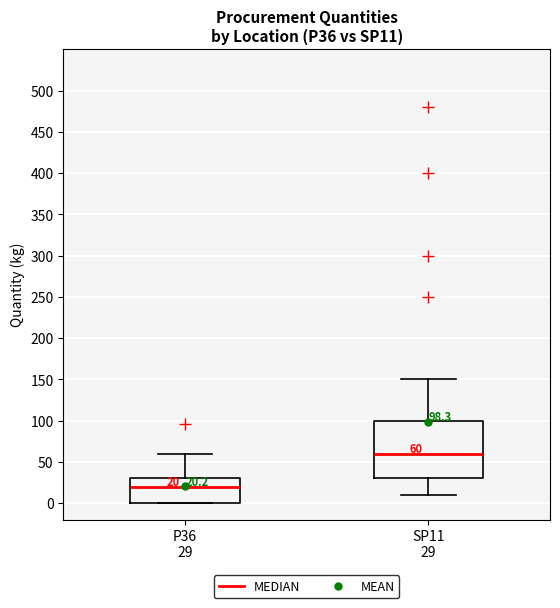

Comparing the boxes themselves (not the whiskers), which one is the tallest?

SP11 29